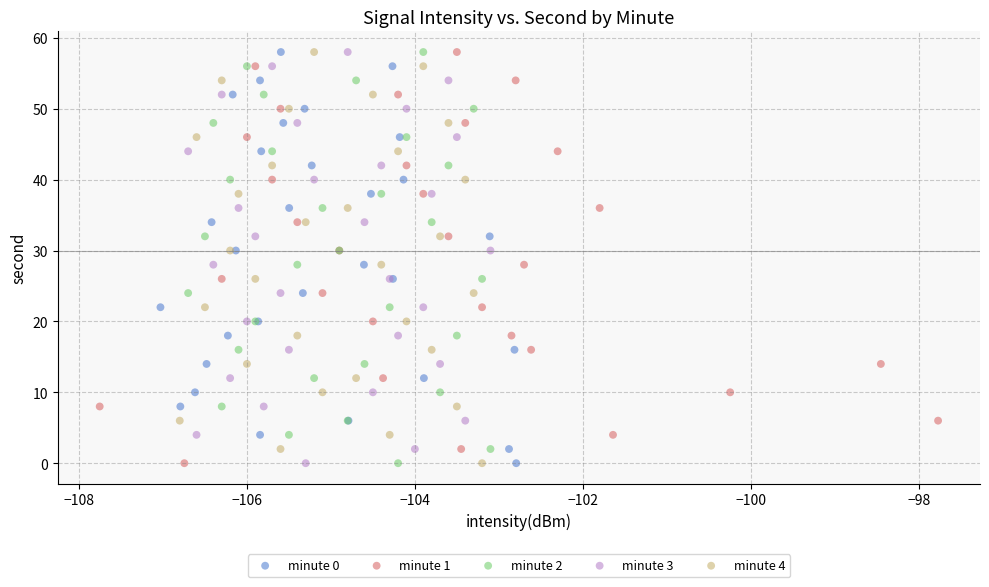

What are all the series names shown in the legend?

minute 0, minute 1, minute 2, minute 3, minute 4